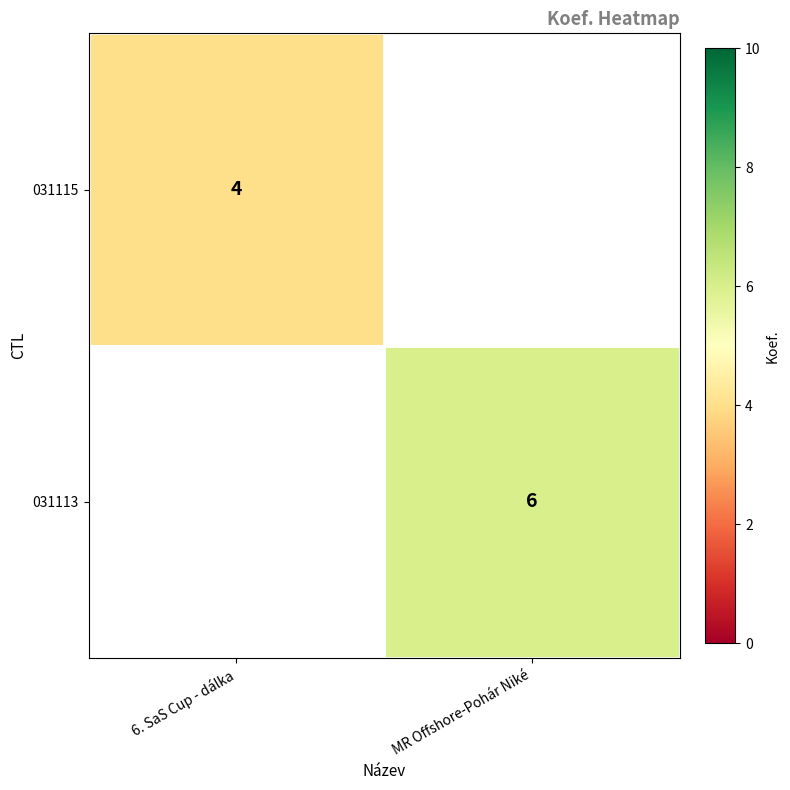

True or false: 031113 has a value of 2 at MR Offshore-Pohár Niké.

False